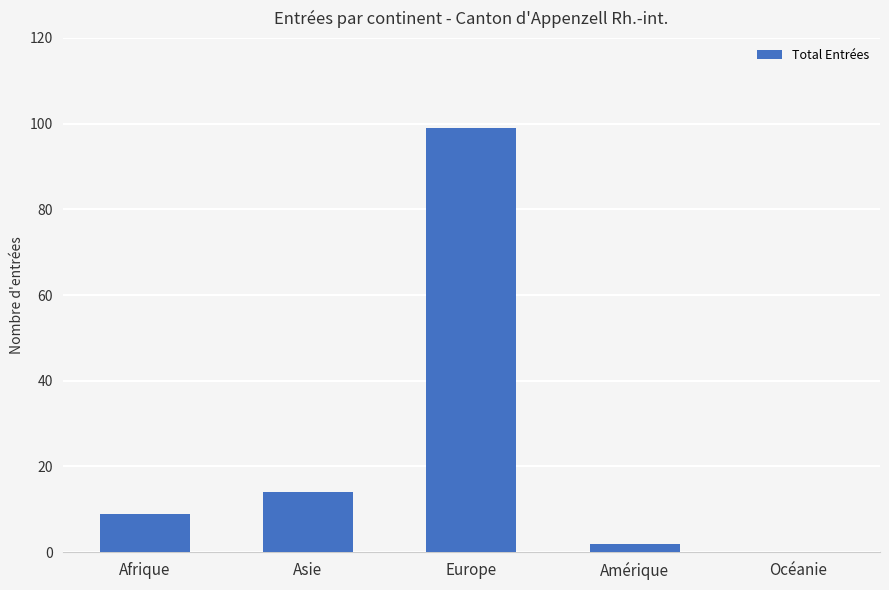

What is the change in value from Afrique to Europe?

+90